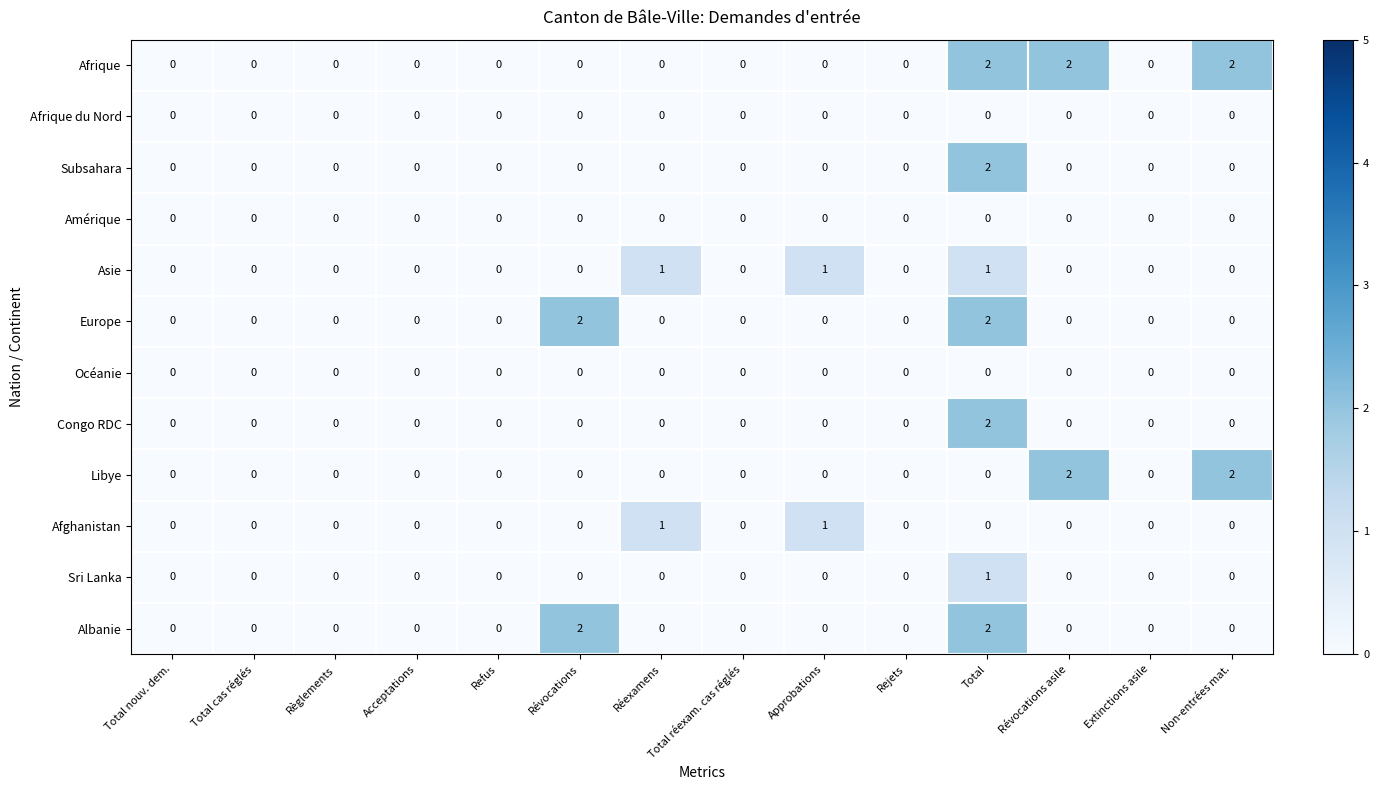

The value of Europe at Extinctions asile is 0. True or false?

True